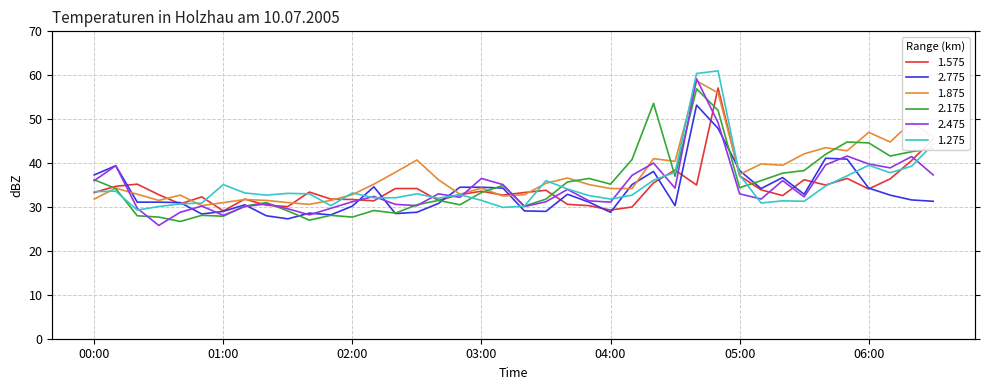

The 2.475 series shows 31.4 at 03:50. True or false?

True